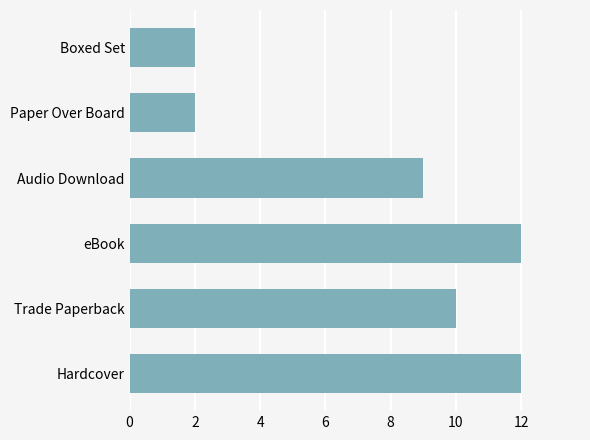

Reading top to bottom, list all the values displayed in this chart.

Boxed Set=2	Paper Over Board=2	Audio Download=9	eBook=12	Trade Paperback=10	Hardcover=12